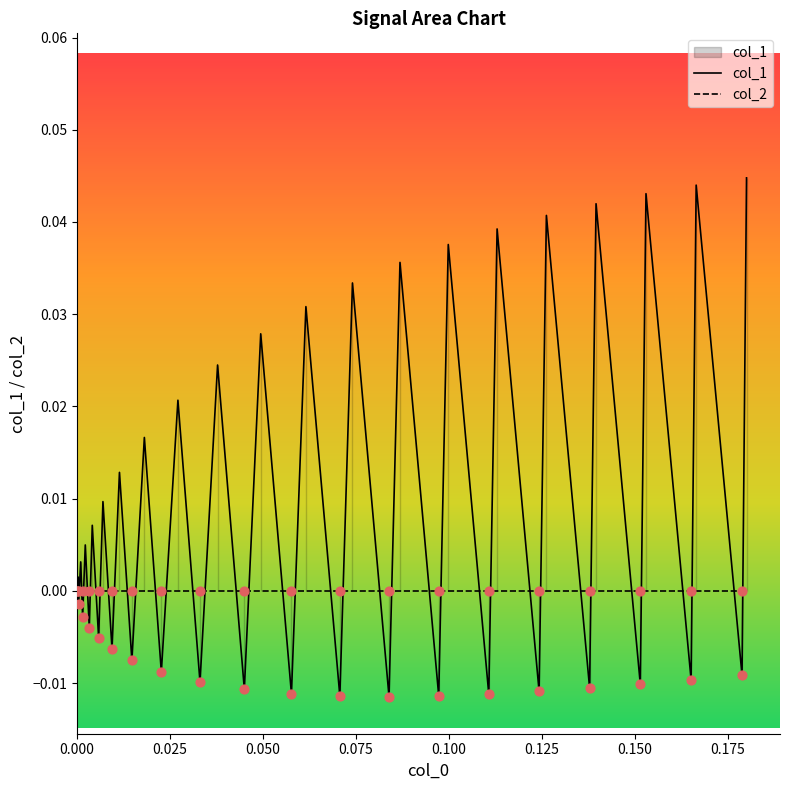

Which series has the largest total across all categories?

col_1